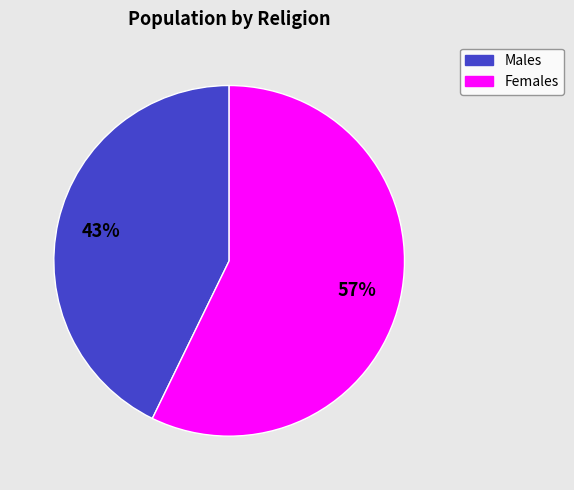

Is there any slice that represents more than half of the pie?

Yes